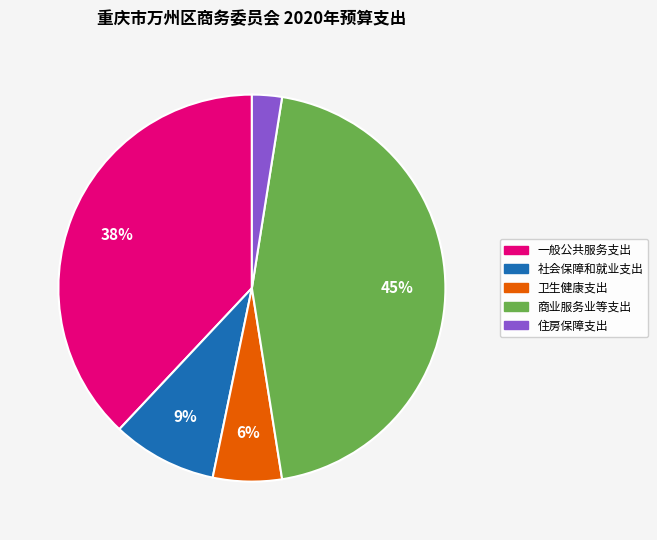

Which slice is the largest?

商业服务业等支出